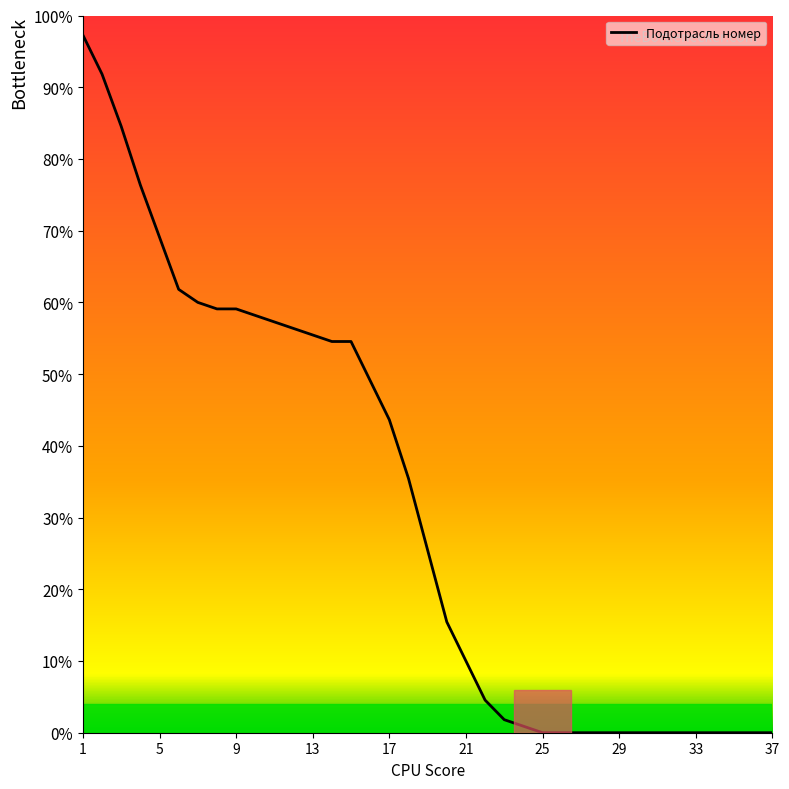

What is the difference between the maximum and second lowest values?

97.3